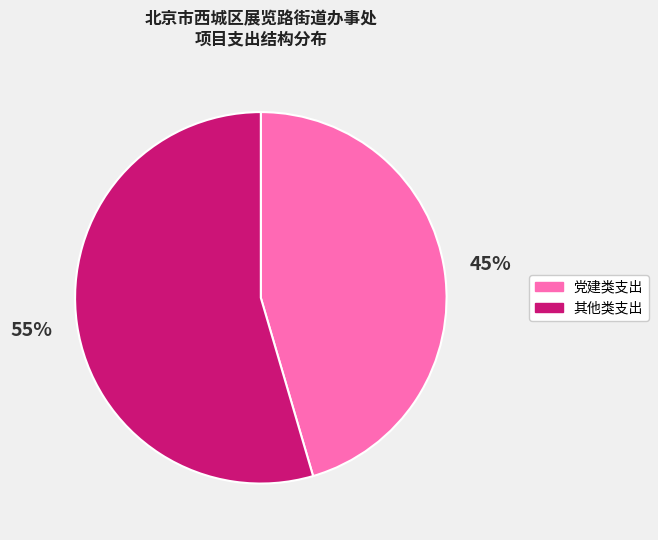

Is there a majority slice in this chart?

Yes